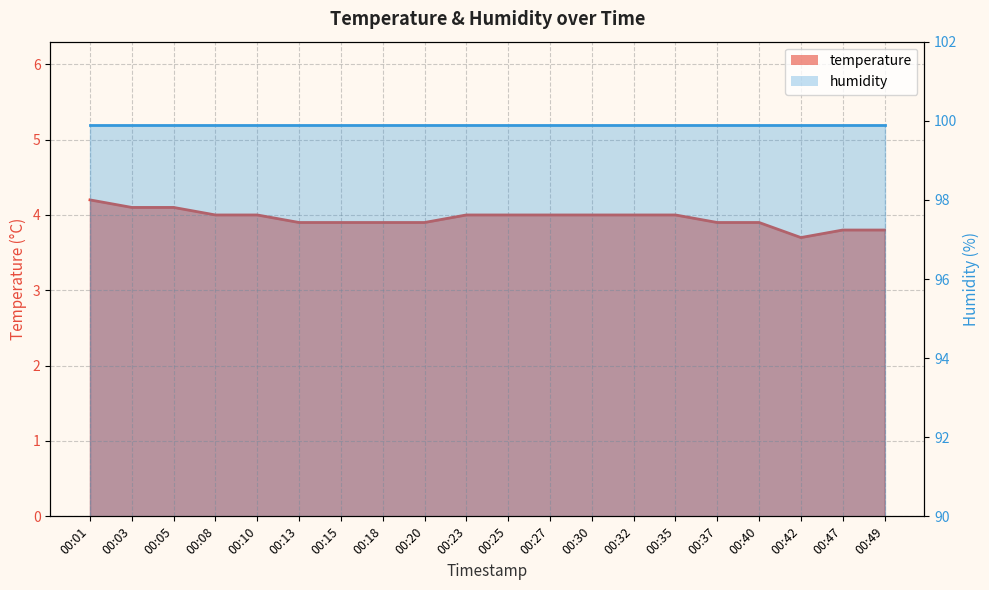

How many data points does each series have?

20